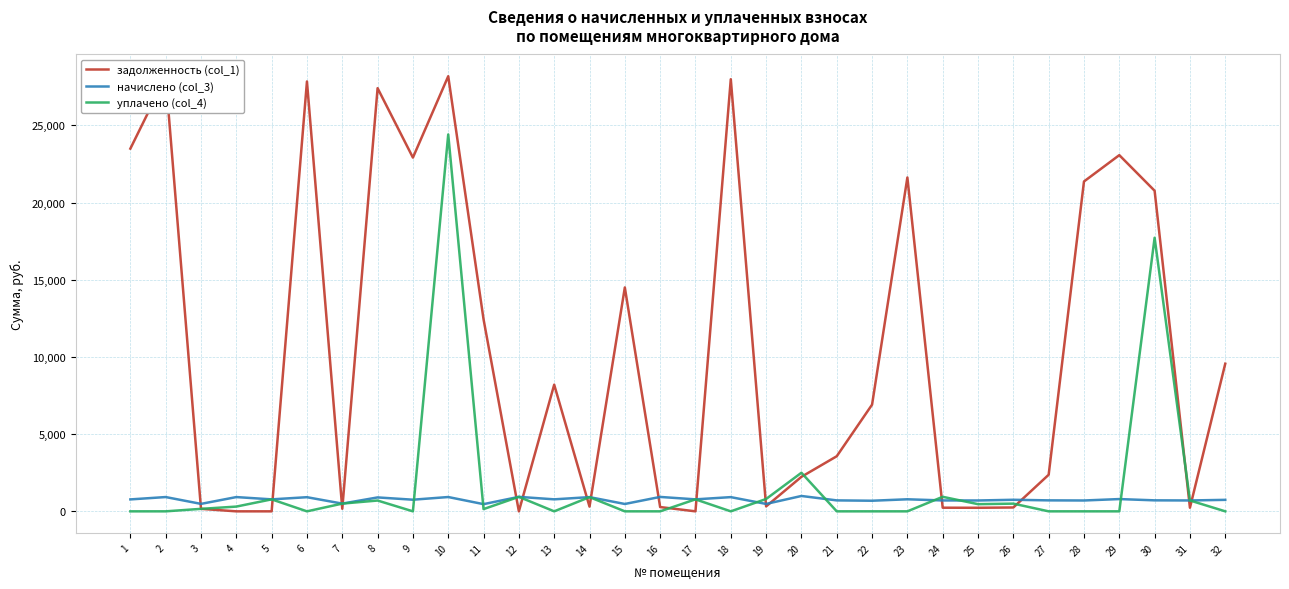

Where is задолженность (col_1) nearest to the value 14089?

15